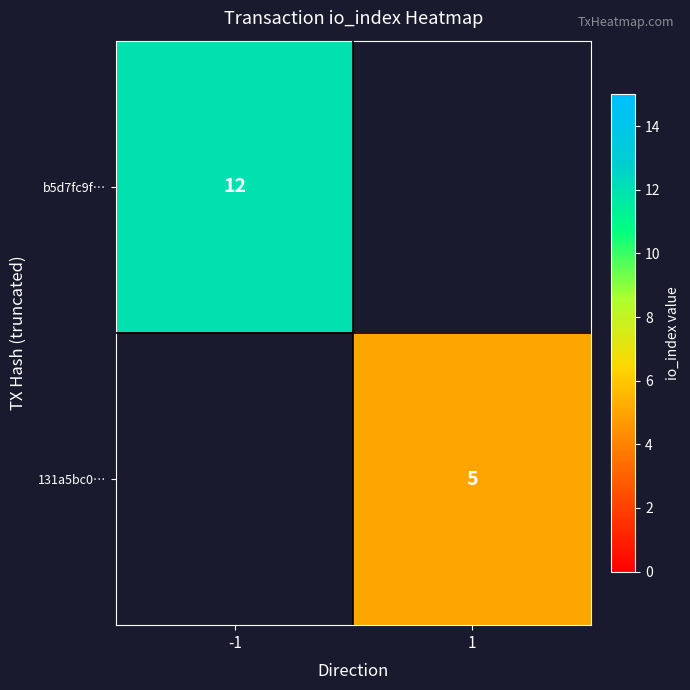

Is the value of 131a5bc0… at 1 greater than the value of b5d7fc9f… at -1?

No